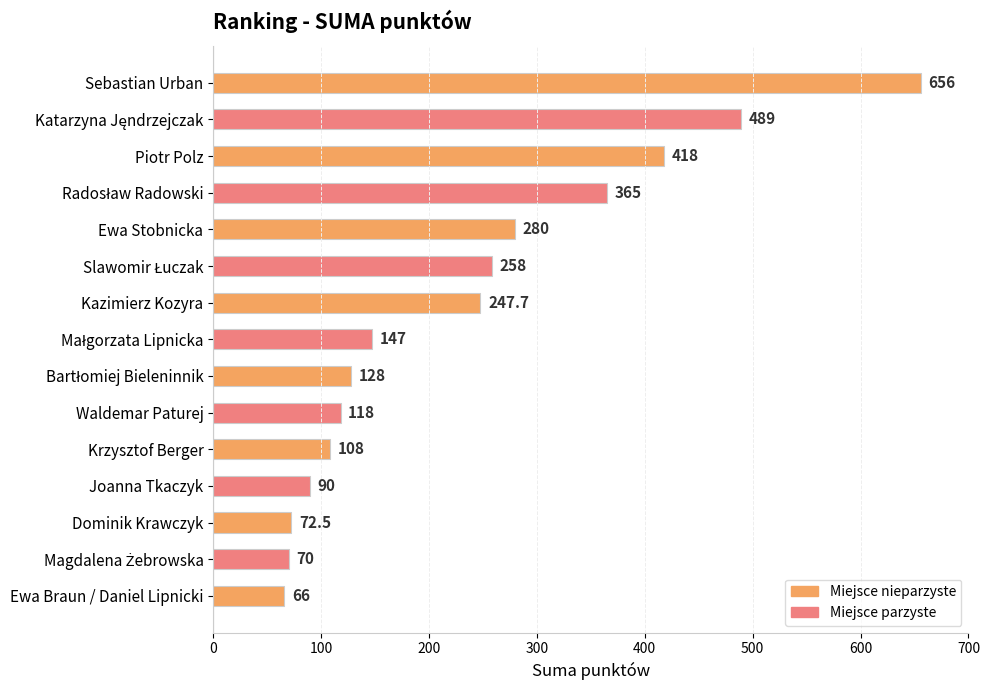

What is the minimum value shown in the chart?

66.0